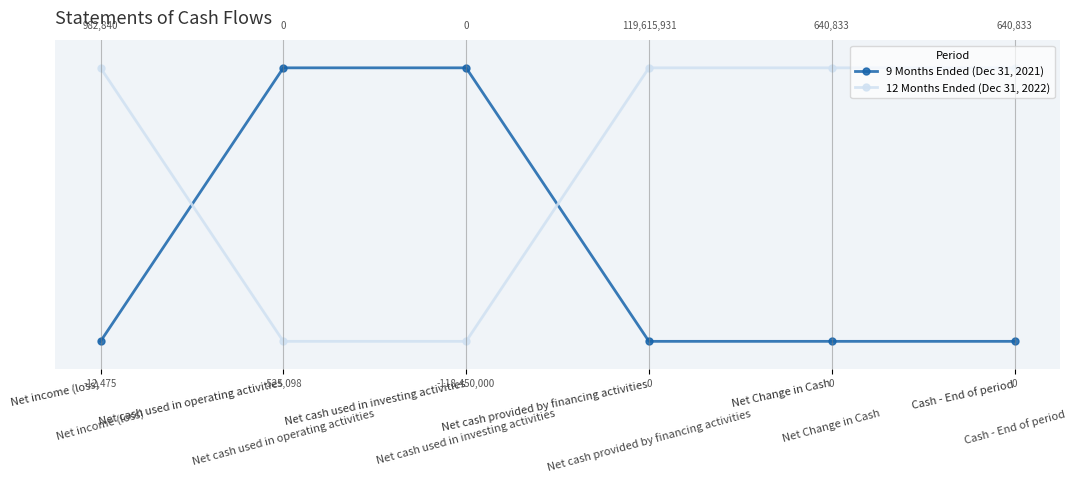

The value of 9 Months Ended (Dec 31, 2021) at Net Change in Cash is 1. True or false?

False